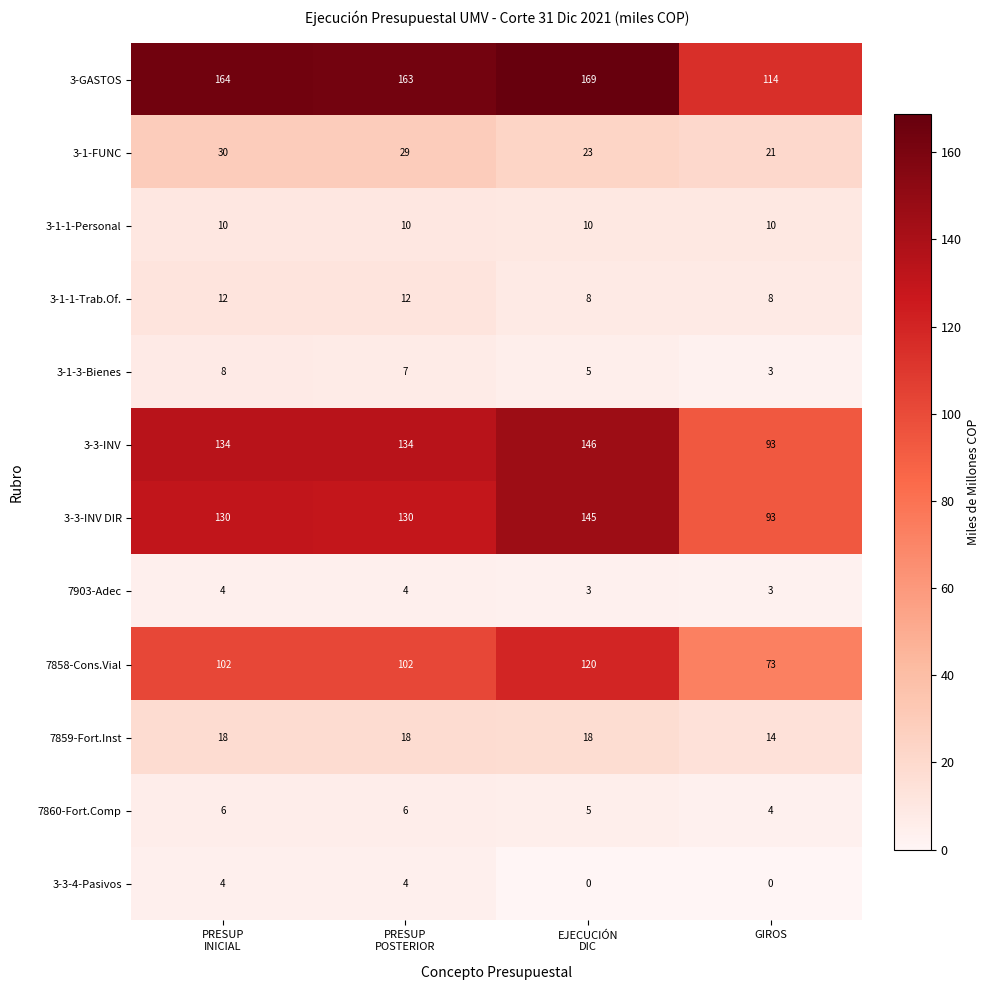

What is the total value across all series at EJECUCIÓN
DIC?

652